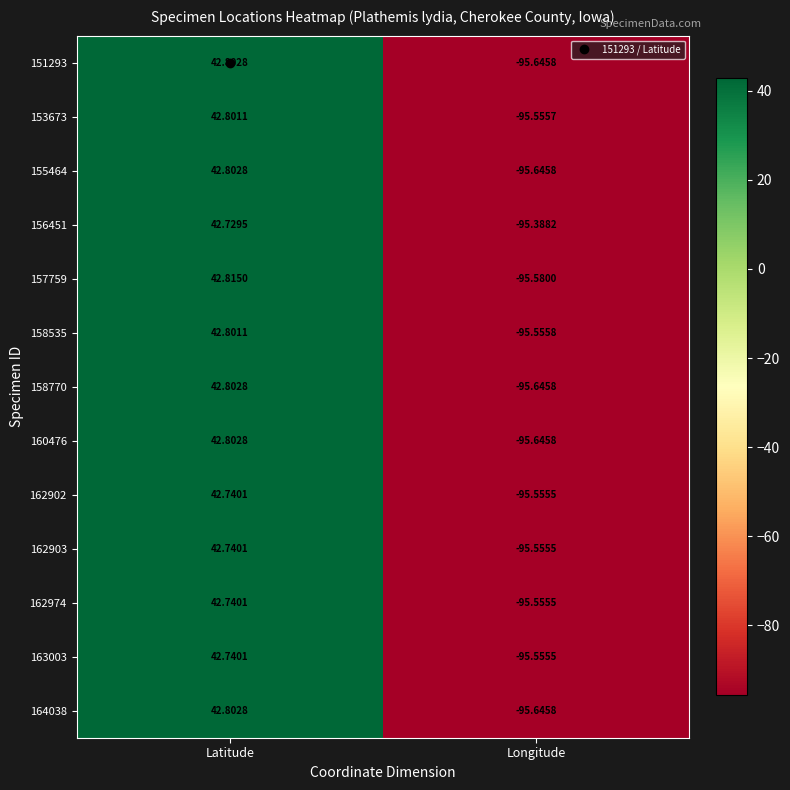

How many series are shown in this chart?

13